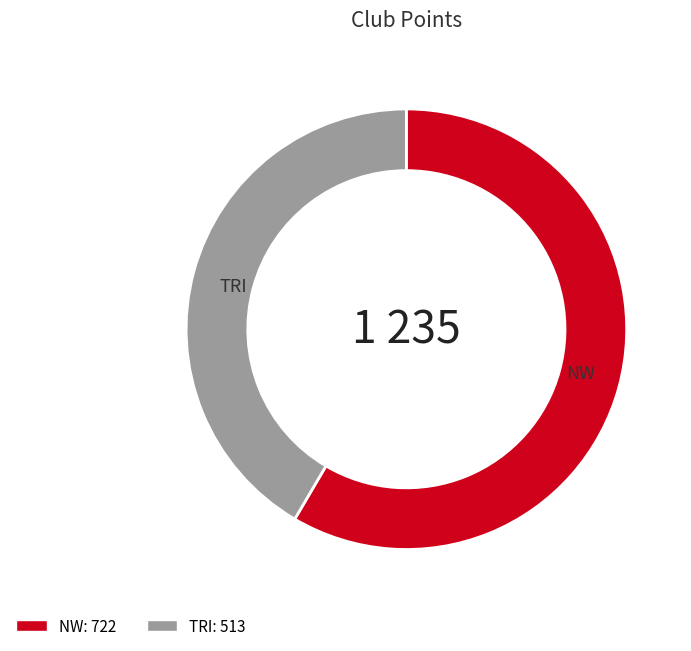

Combined, do TRI and NW account for over 50%?

Yes